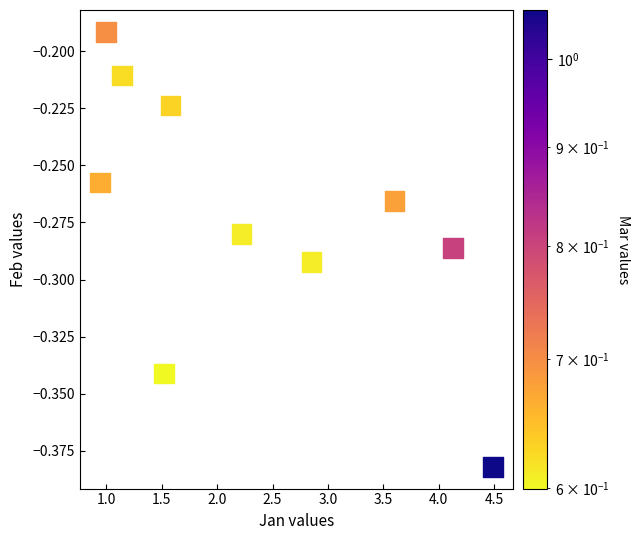

What is the average X value?

2.3